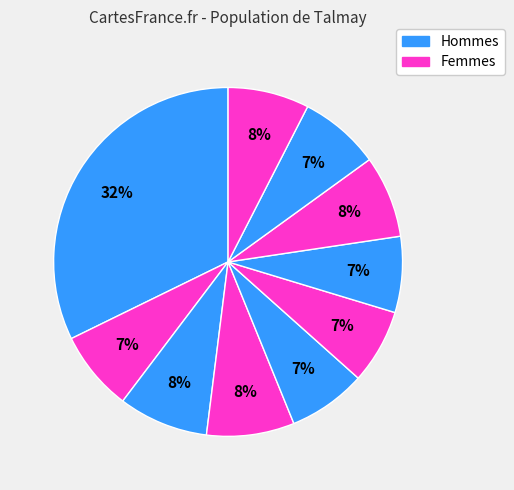

How many segments does this pie chart have?

10